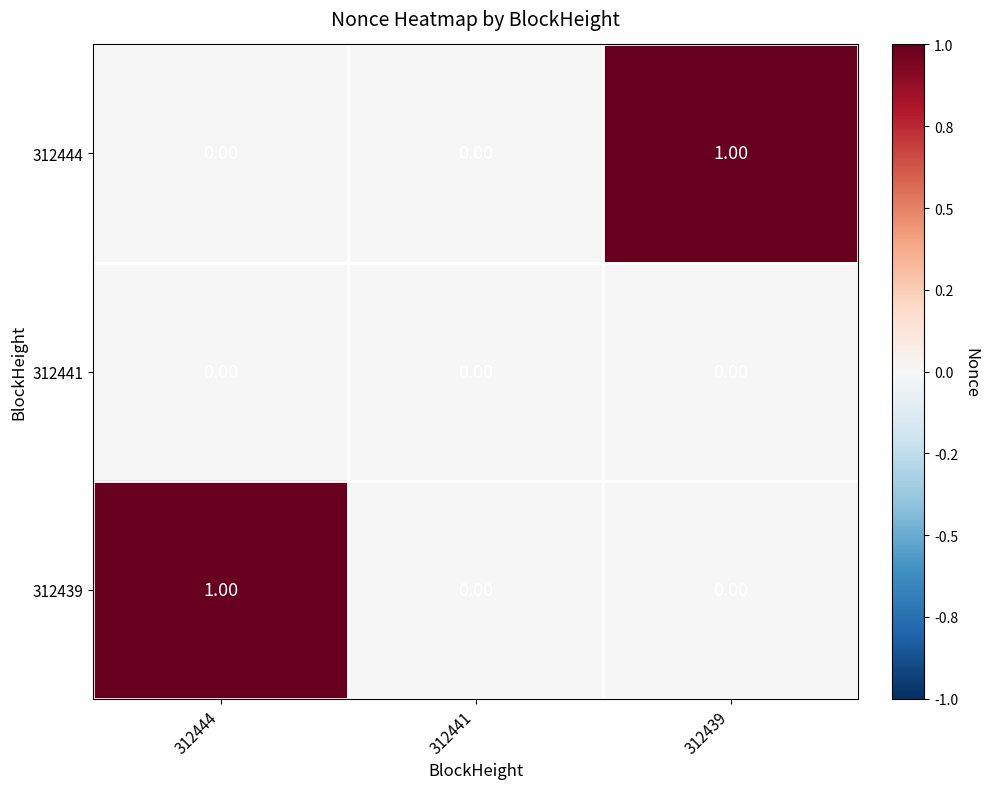

Which series changed the most between 312441 and 312439?

312444